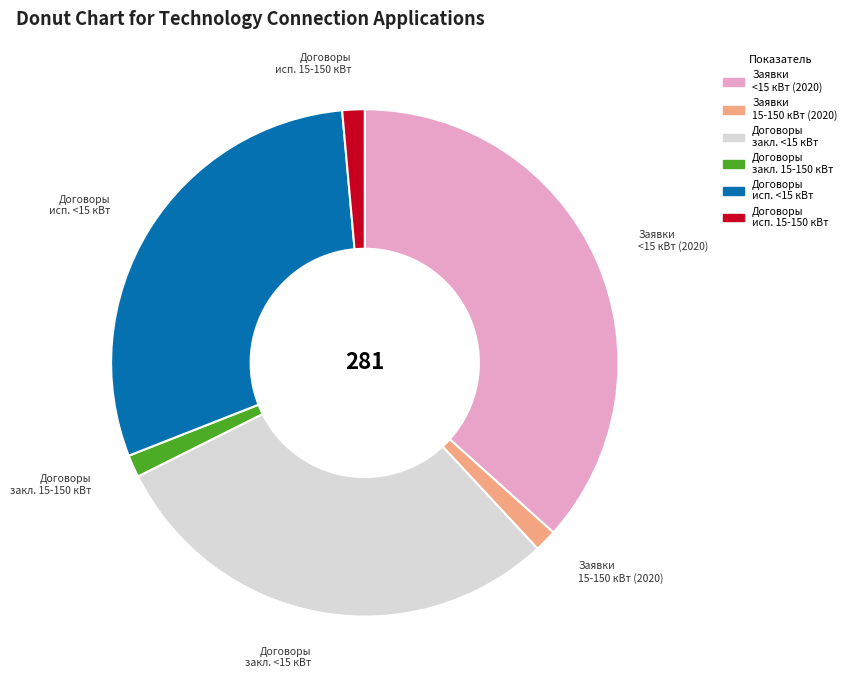

Is it true that Договоры закл. <15 кВт is 30% of the pie?

True